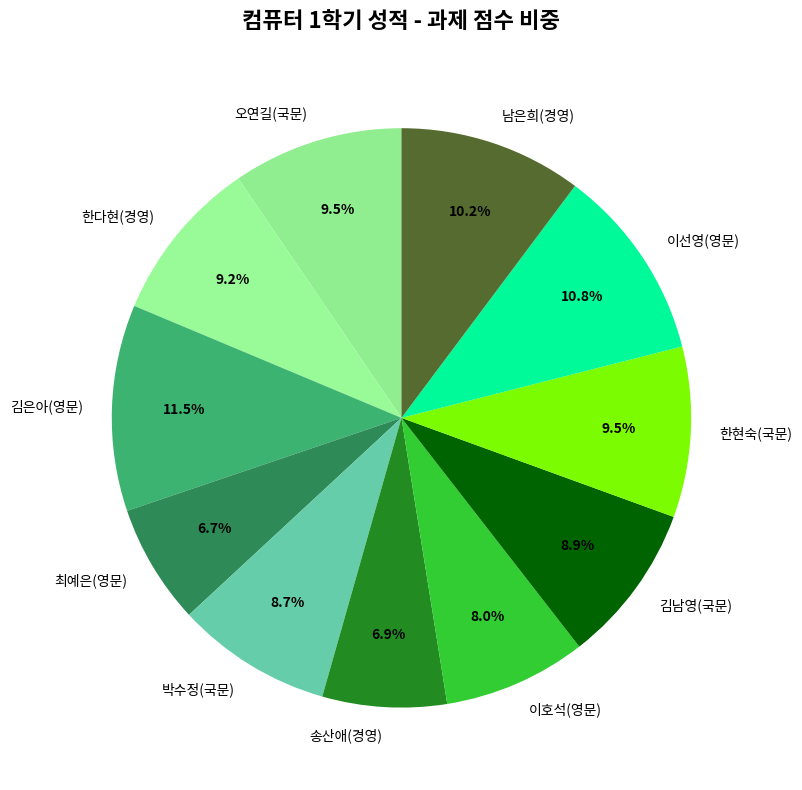

Which slice is the largest?

김은아(영문)